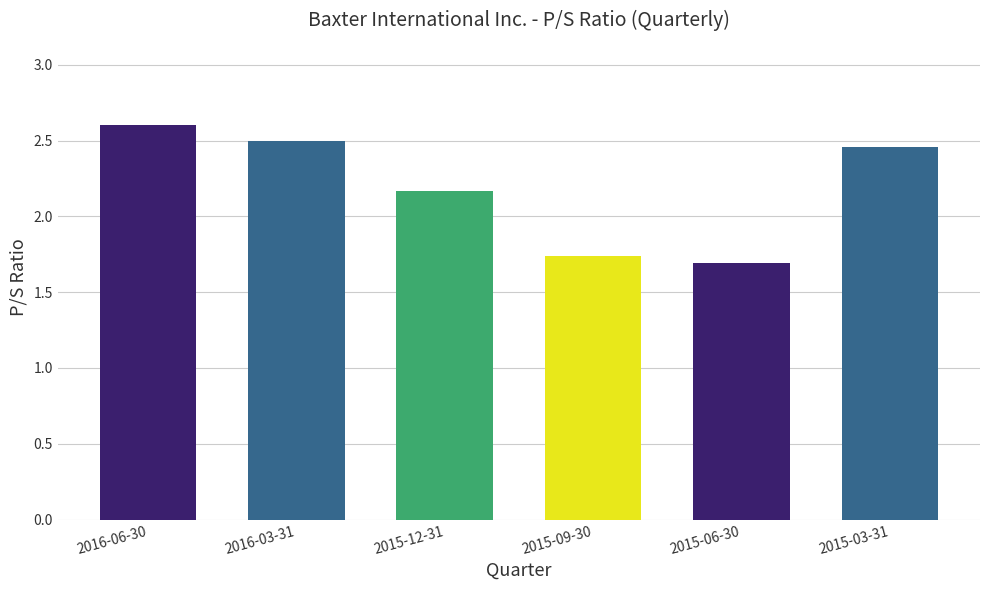

Which has a higher value, 2016-03-31 or 2015-09-30?

2016-03-31